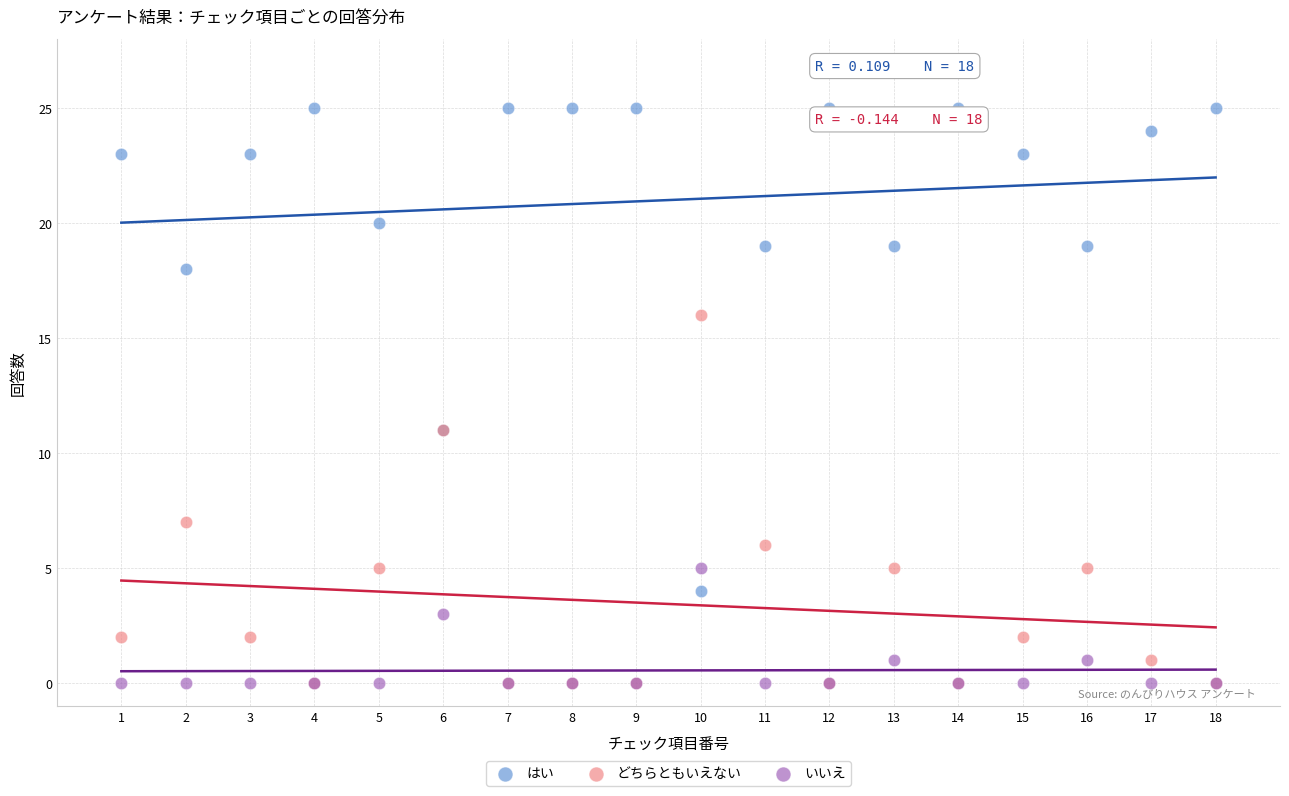

In the はい series, what Y value is closest to 14?

11